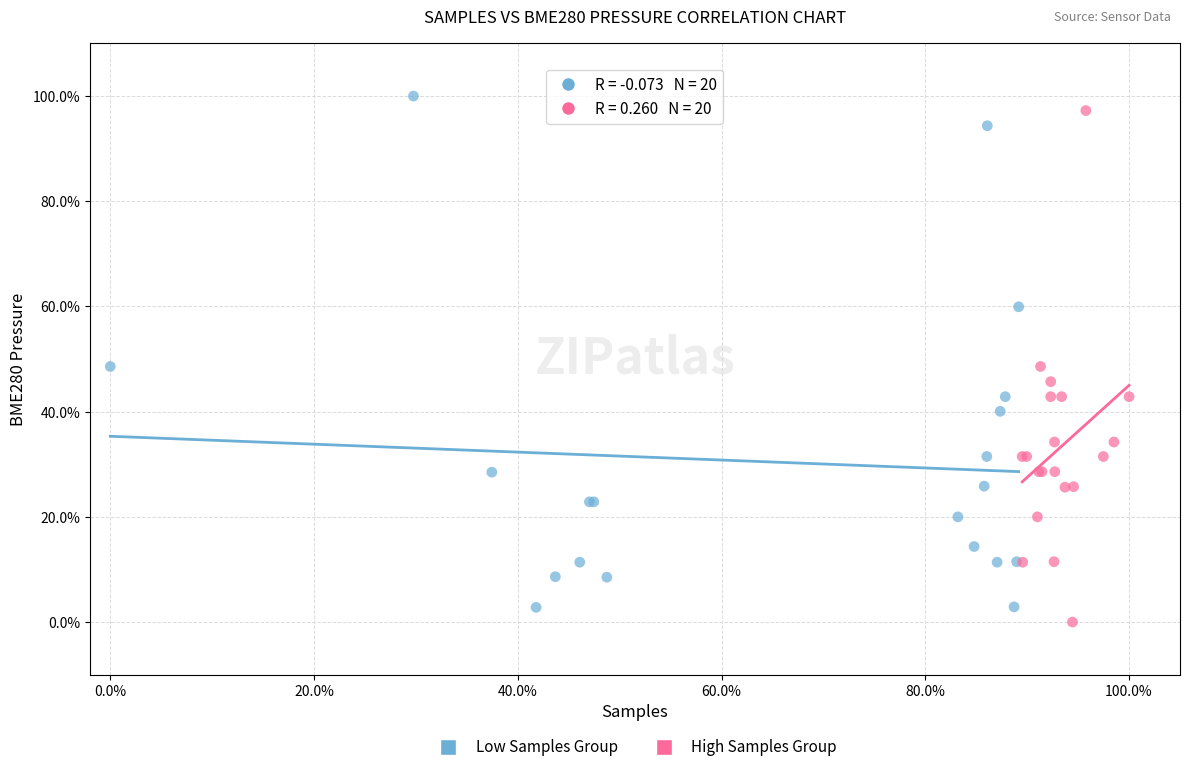

What are all the series names shown in the legend?

Low Samples Group, High Samples Group